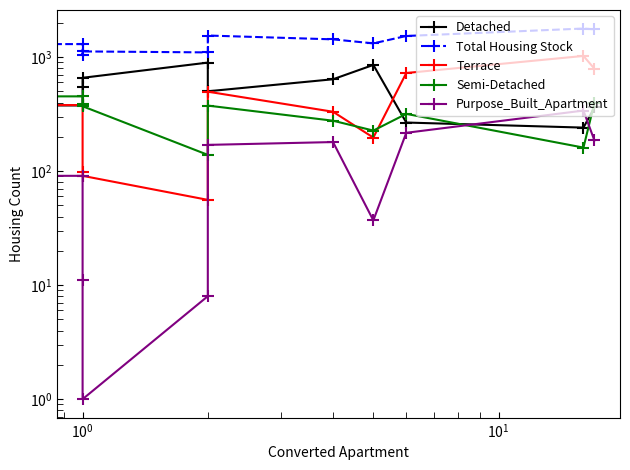

True or false: Total Housing Stock has more than 2 interior local peaks.

True